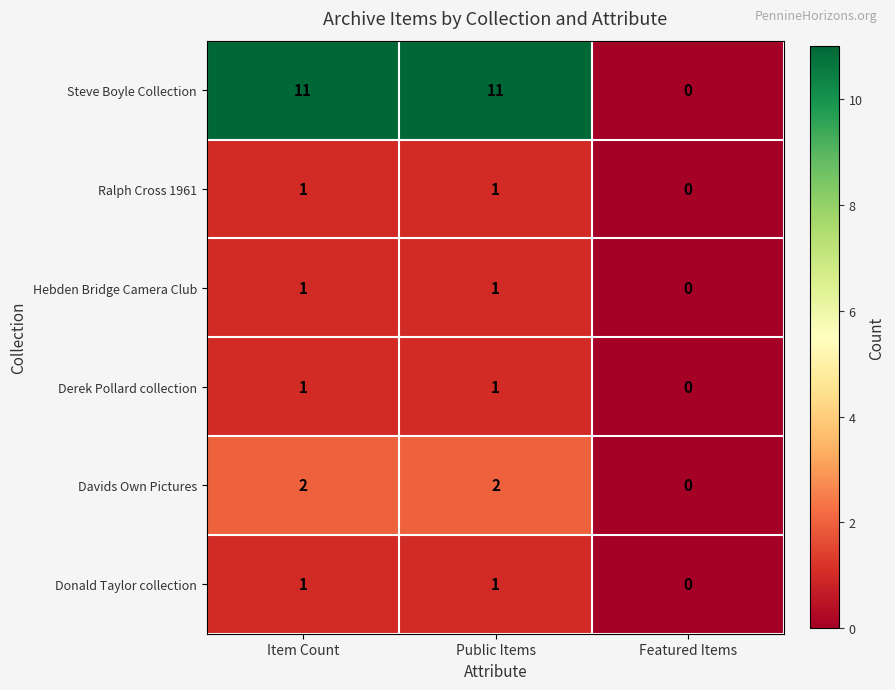

The Davids Own Pictures series shows 0 at Featured Items. True or false?

True